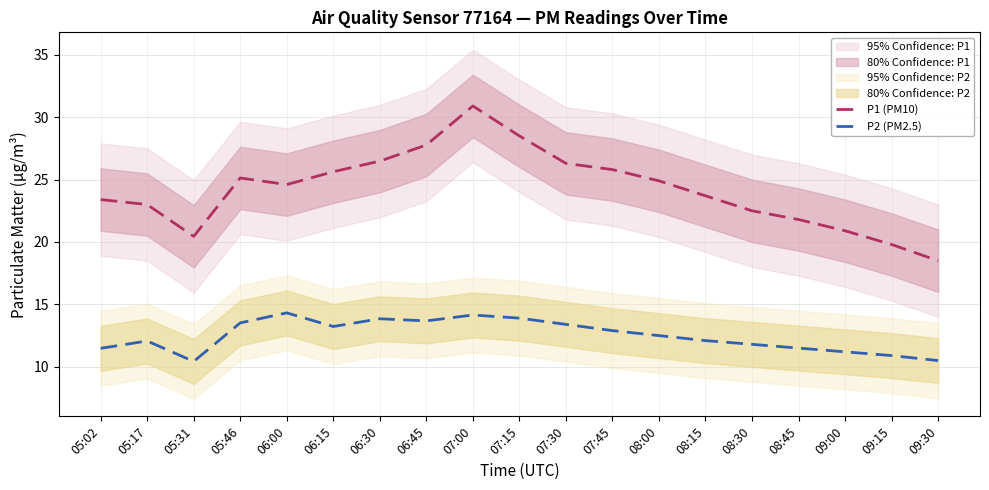

At which category is the sum across all series the highest?

07:00